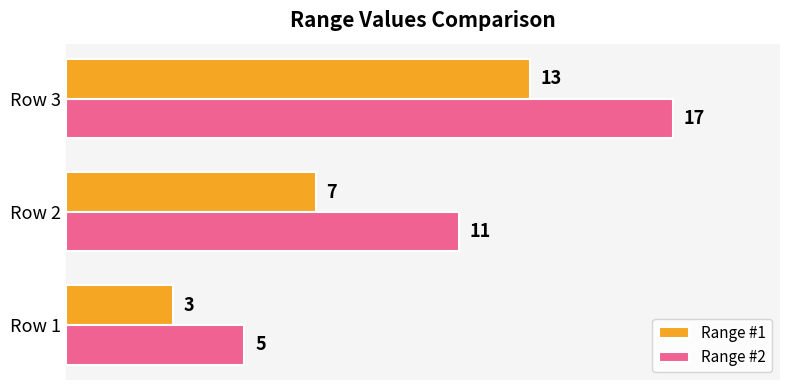

Which series has the widest spread of values?

Range #2